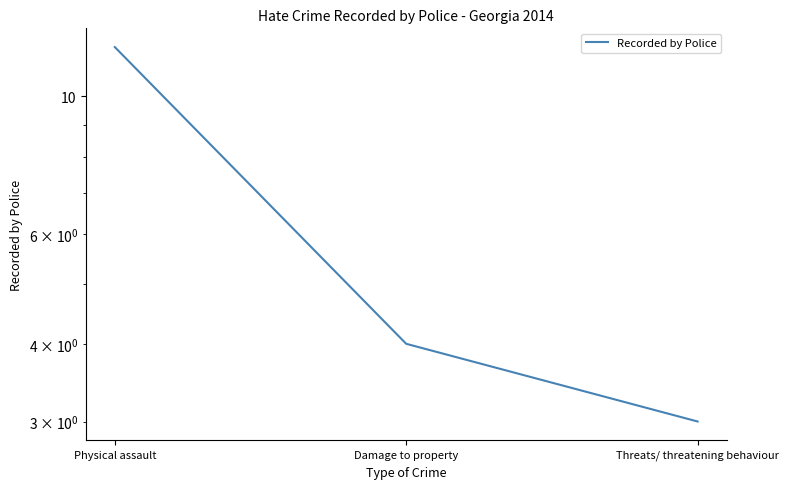

List the labels in order of value, largest first.

Physical assault, Damage to property, Threats/ threatening behaviour